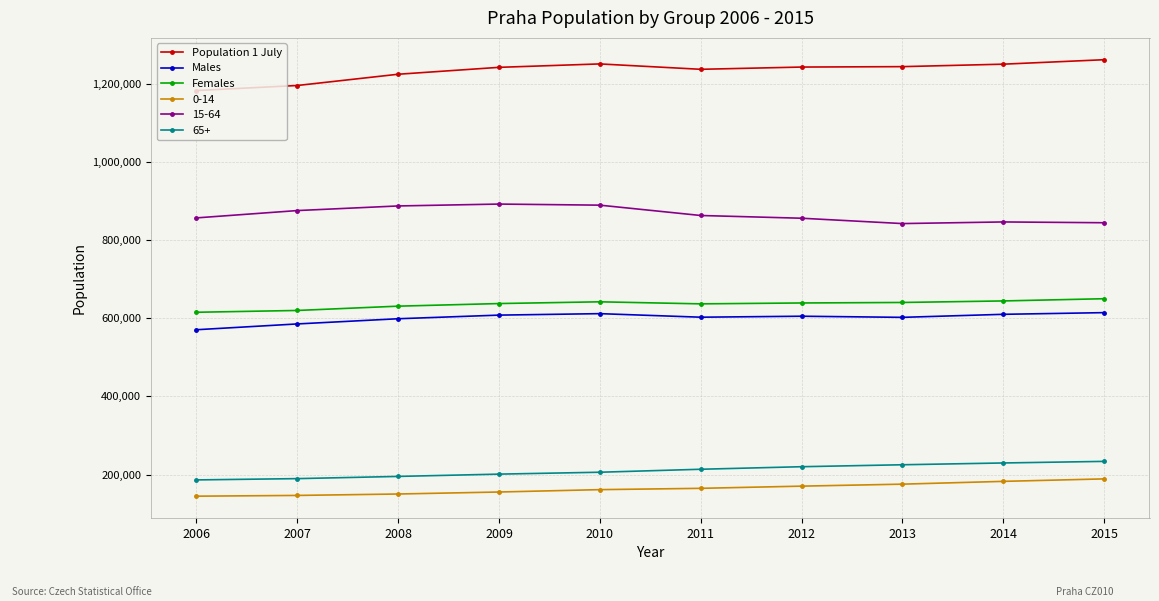

Is it true that Population 1 July equals 1262507 at 2015?

True